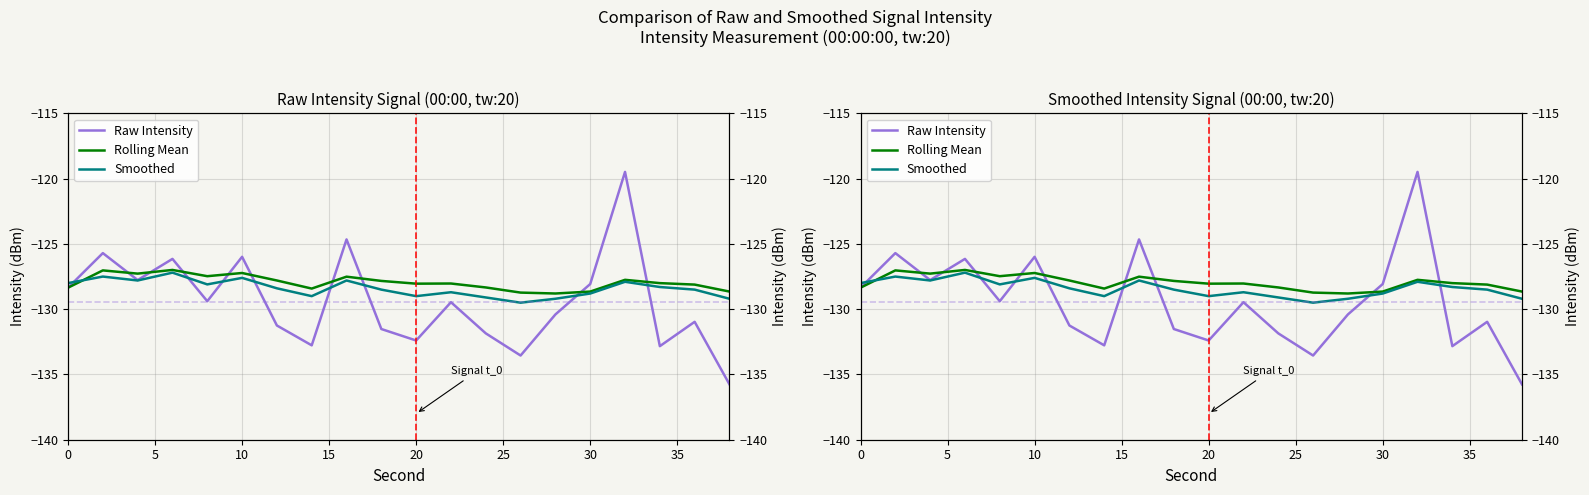

Does the chart display data point markers on the line(s)?

No